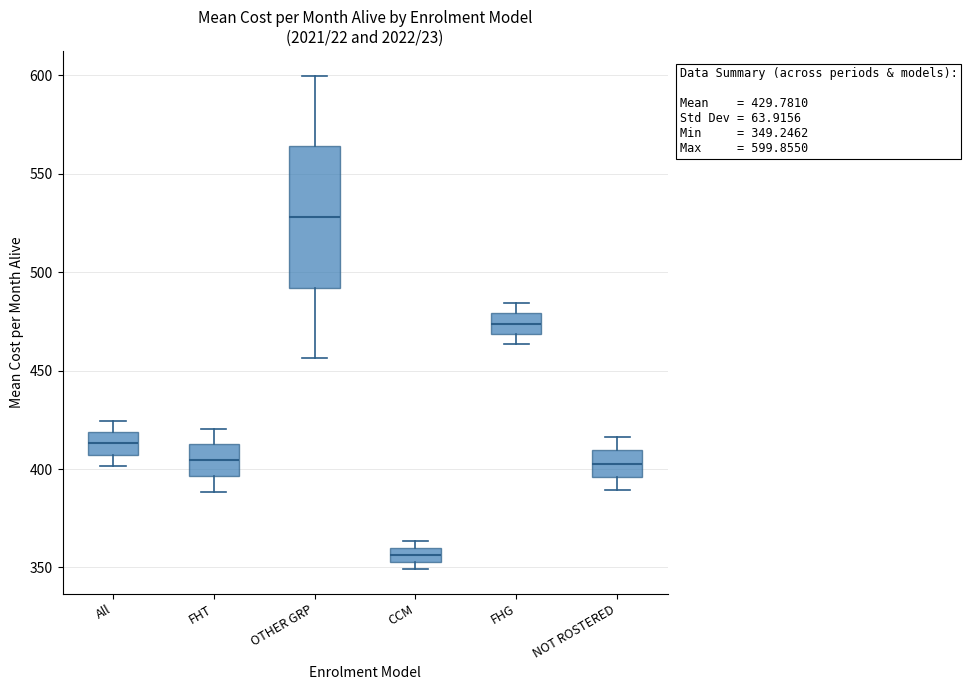

Which box's median line is the highest?

OTHER GRP